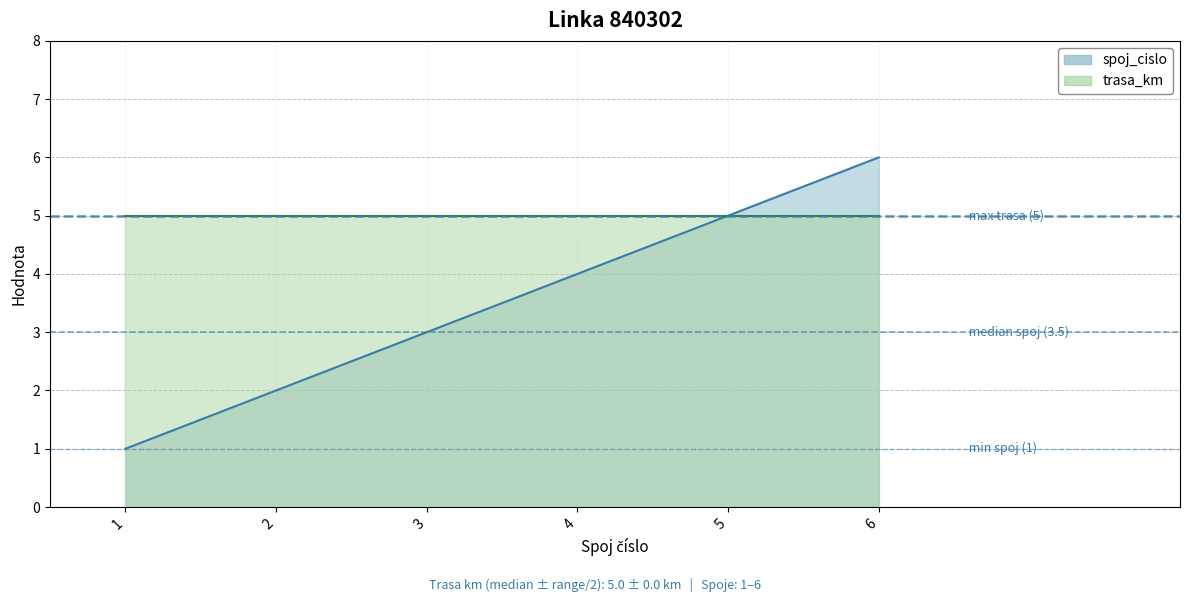

What is the minimum value shown in the chart?

1